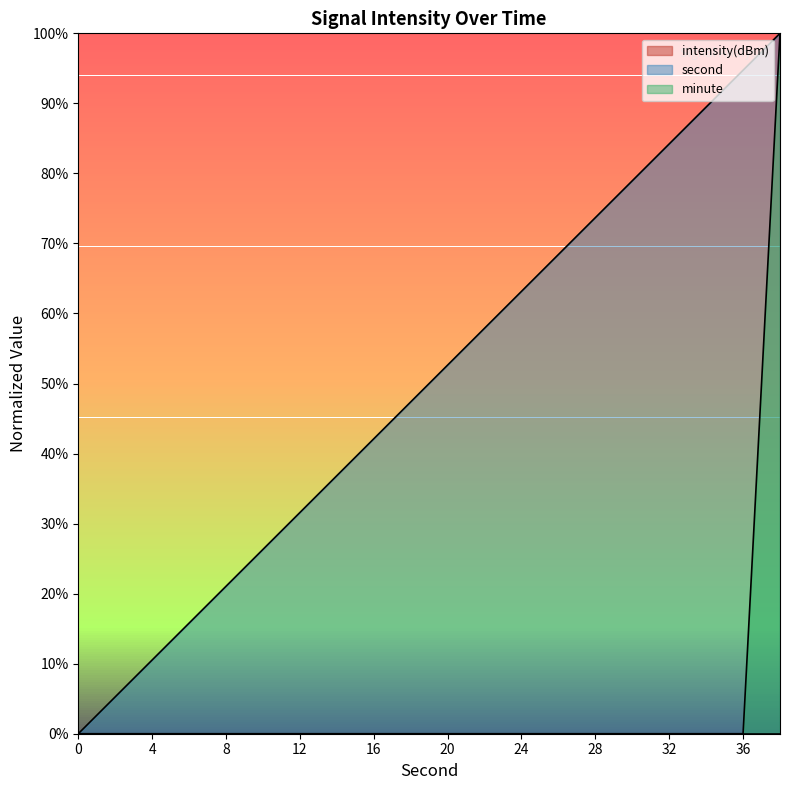

How many values in second are above zero?

19